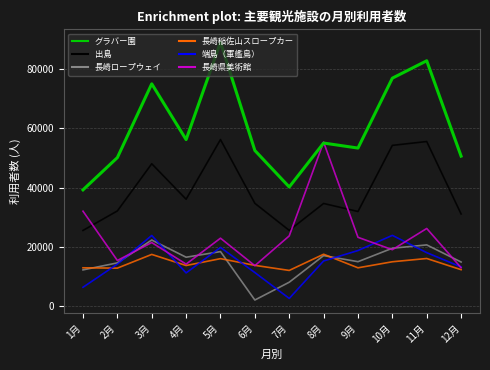

What is the average value of the 端島（軍艦島） series?

14849